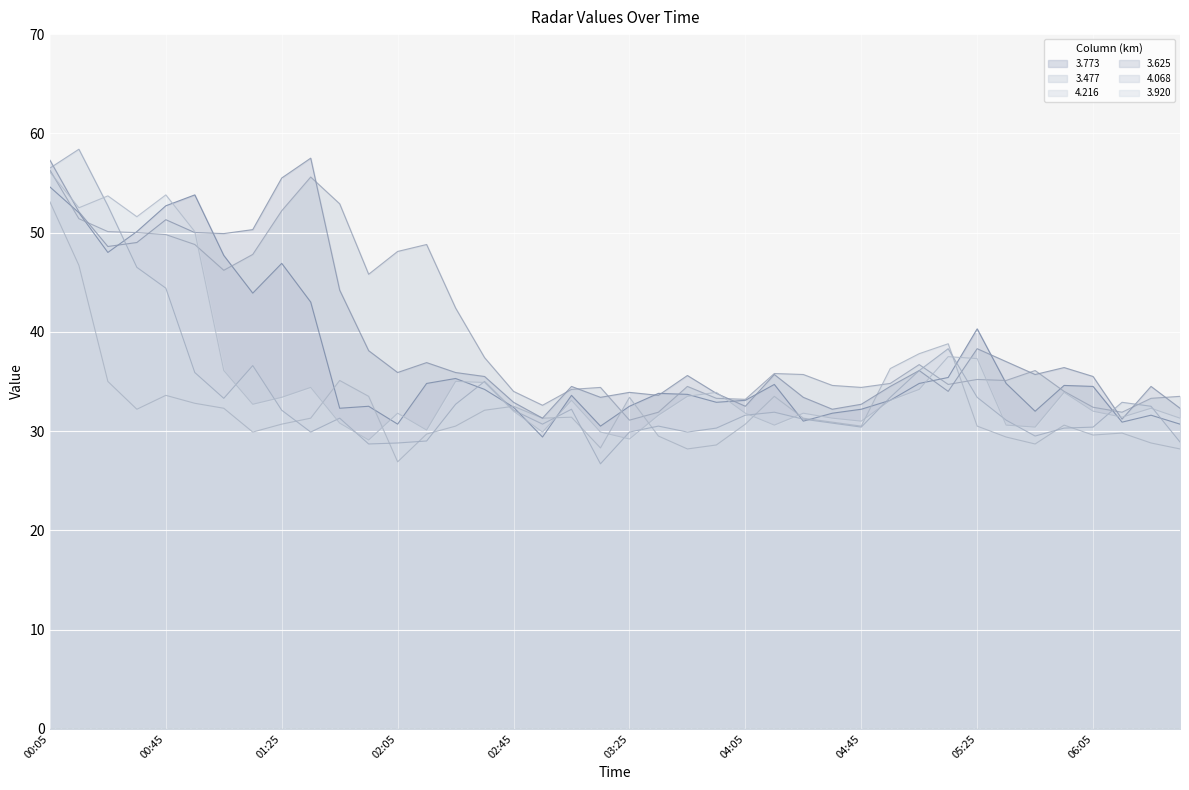

What is the smallest value displayed?

26.7